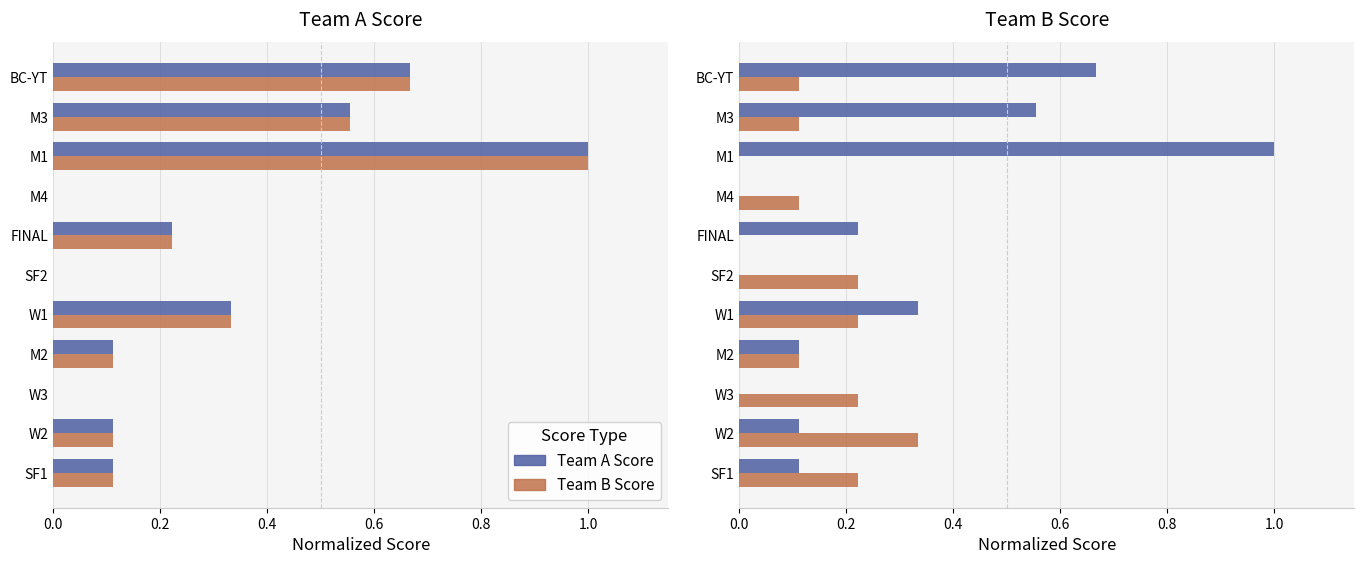

What is the average value of the Team A Score series?

0.3